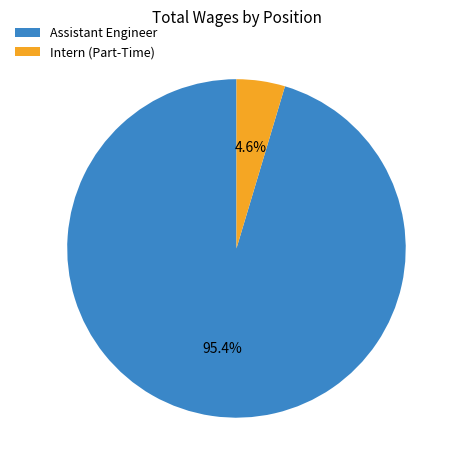

To the nearest percent, what is the average slice percentage?

50%